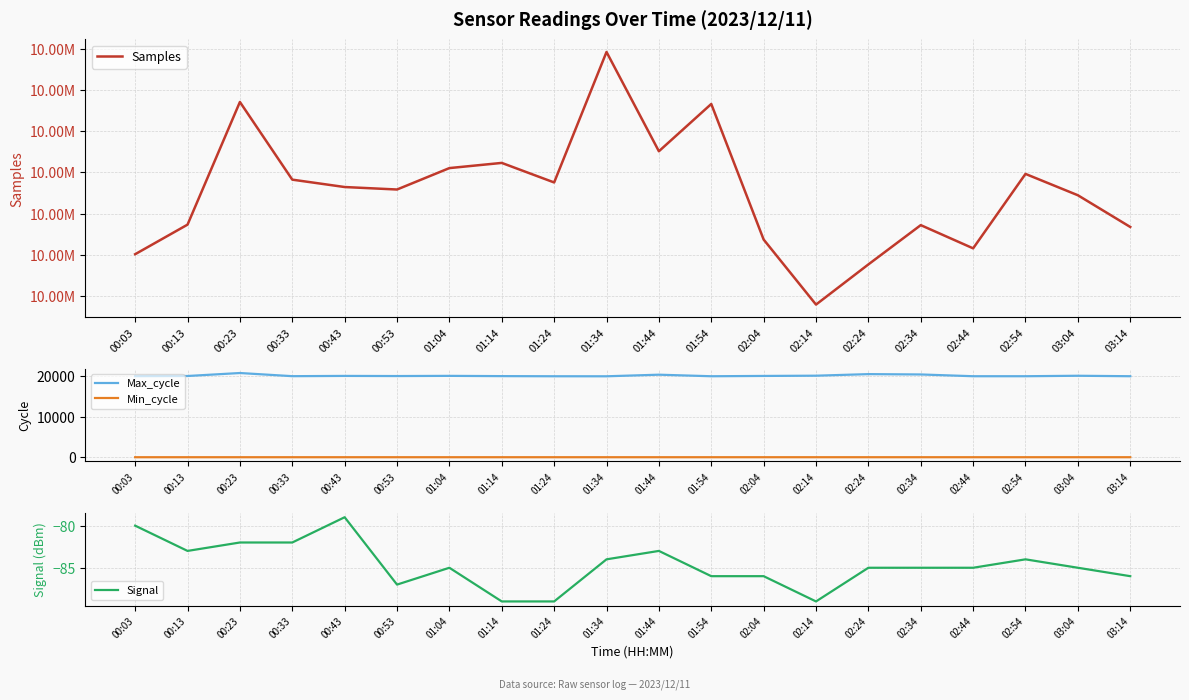

True or false: Max_cycle and Min_cycle cross at least once.

False